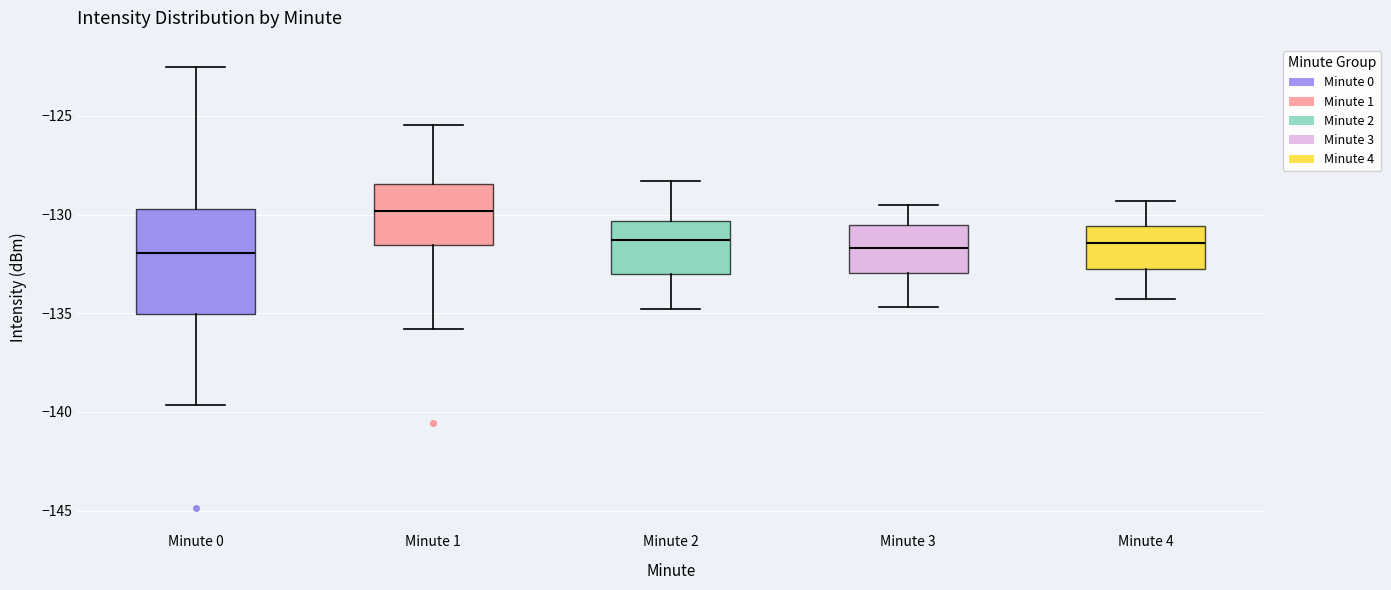

Reading left to right, transcribe this box plot: for each box, give where its median line is, the range the box spans, and where its two whiskers end, as read against the y-axis. The values are not printed on the chart, so give them approximately, as read against the axis.

Minute 0: median -132.0, box -135.0 to -129.5, whiskers -139.5 to -122.5
Minute 1: median -130.0, box -131.5 to -128.5, whiskers -136.0 to -125.5
Minute 2: median -131.5, box -133.0 to -130.5, whiskers -135.0 to -128.5
Minute 3: median -131.5, box -133.0 to -130.5, whiskers -134.5 to -129.5
Minute 4: median -131.5, box -133.0 to -130.5, whiskers -134.5 to -129.5